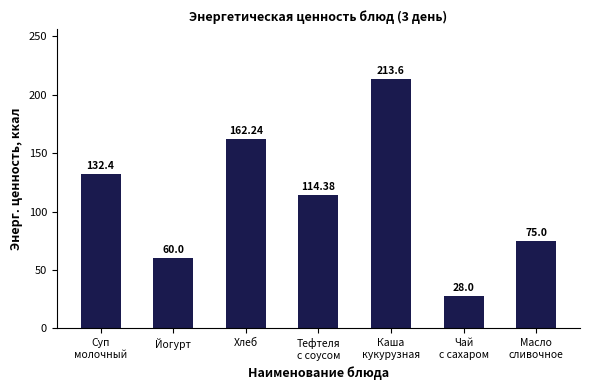

At which category does the chart reach its peak across all series?

Каша
кукурузная